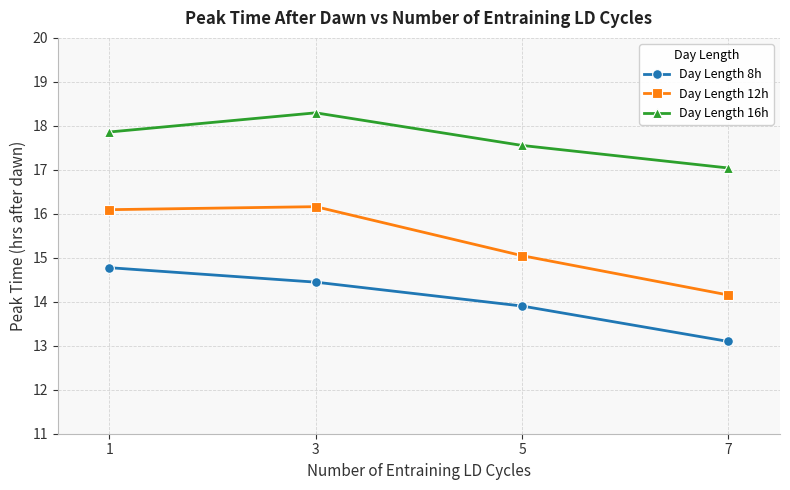

What is the difference between the highest and lowest values at 7?

3.9